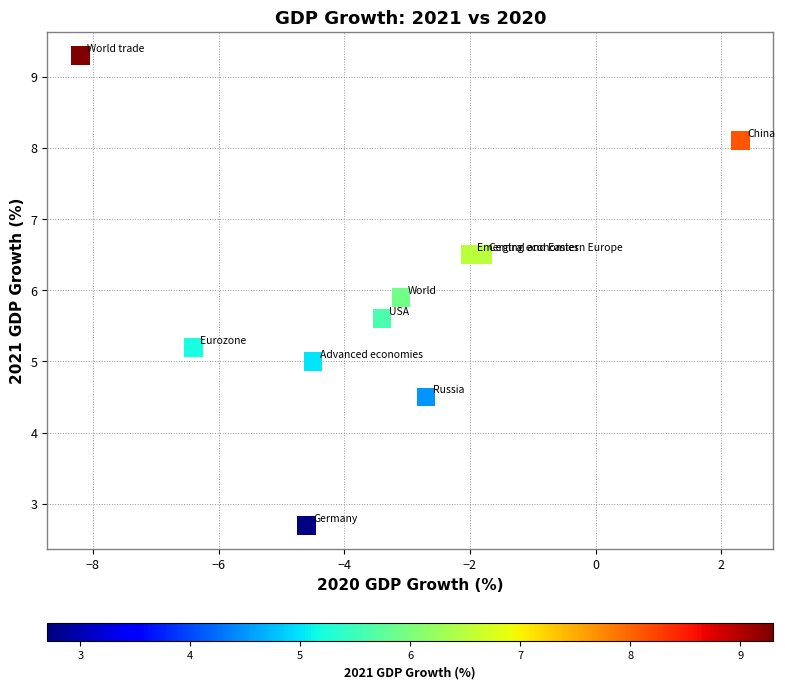

What Y value in the scatter plot is closest to 6?

5.9